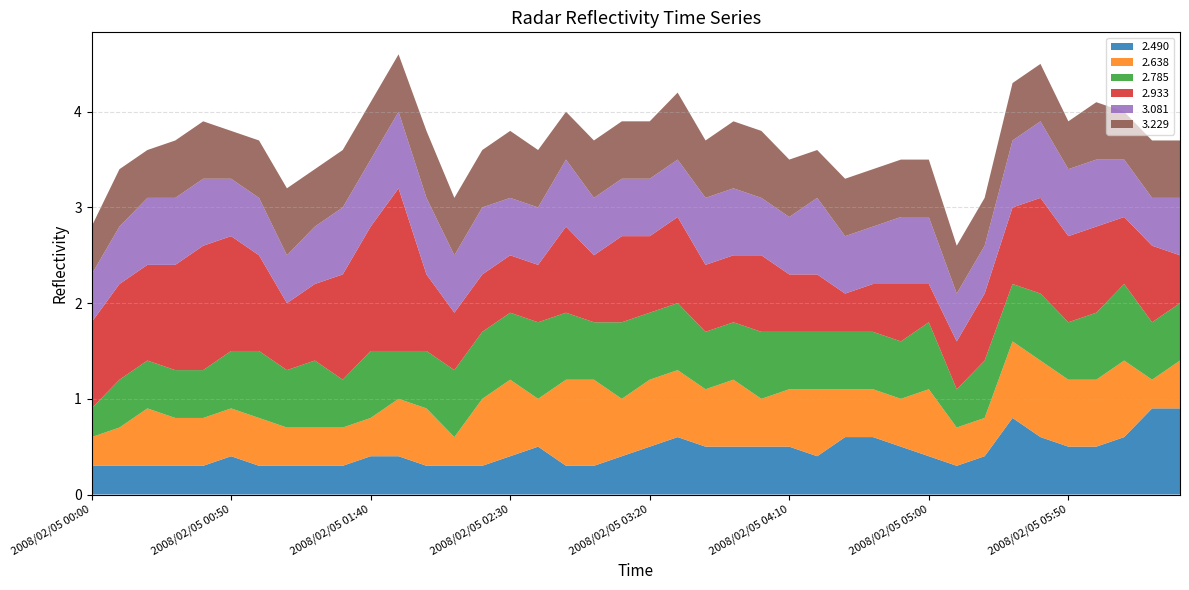

Reading left to right, extract all data points from this chart.

2.490: 0.3	0.3	0.3	0.3	0.3	0.4	0.3	0.3	0.3	0.3	0.4	0.4	0.3	0.3	0.3	0.4	0.5	0.3	0.3	0.4	0.5	0.6	0.5	0.5	0.5	0.5	0.4	0.6	0.6	0.5	0.4	0.3	0.4	0.8	0.6	0.5	0.5	0.6	0.9	0.9
2.638: 0.3	0.4	0.6	0.5	0.5	0.5	0.5	0.4	0.4	0.4	0.4	0.6	0.6	0.3	0.7	0.8	0.5	0.9	0.9	0.6	0.7	0.7	0.6	0.7	0.5	0.6	0.7	0.5	0.5	0.5	0.7	0.4	0.4	0.8	0.8	0.7	0.7	0.8	0.3	0.5
2.785: 0.3	0.5	0.5	0.5	0.5	0.6	0.7	0.6	0.7	0.5	0.7	0.5	0.6	0.7	0.7	0.7	0.8	0.7	0.6	0.8	0.7	0.7	0.6	0.6	0.7	0.6	0.6	0.6	0.6	0.6	0.7	0.4	0.6	0.6	0.7	0.6	0.7	0.8	0.6	0.6
2.933: 0.9	1.0	1.0	1.1	1.3	1.2	1.0	0.7	0.8	1.1	1.3	1.7	0.8	0.6	0.6	0.6	0.6	0.9	0.7	0.9	0.8	0.9	0.7	0.7	0.8	0.6	0.6	0.4	0.5	0.6	0.4	0.5	0.7	0.8	1.0	0.9	0.9	0.7	0.8	0.5
3.081: 0.5	0.6	0.7	0.7	0.7	0.6	0.6	0.5	0.6	0.7	0.7	0.8	0.8	0.6	0.7	0.6	0.6	0.7	0.6	0.6	0.6	0.6	0.7	0.7	0.6	0.6	0.8	0.6	0.6	0.7	0.7	0.5	0.5	0.7	0.8	0.7	0.7	0.6	0.5	0.6
3.229: 0.5	0.6	0.5	0.6	0.6	0.5	0.6	0.7	0.6	0.6	0.6	0.6	0.7	0.6	0.6	0.7	0.6	0.5	0.6	0.6	0.6	0.7	0.6	0.7	0.7	0.6	0.5	0.6	0.6	0.6	0.6	0.5	0.5	0.6	0.6	0.5	0.6	0.5	0.6	0.6